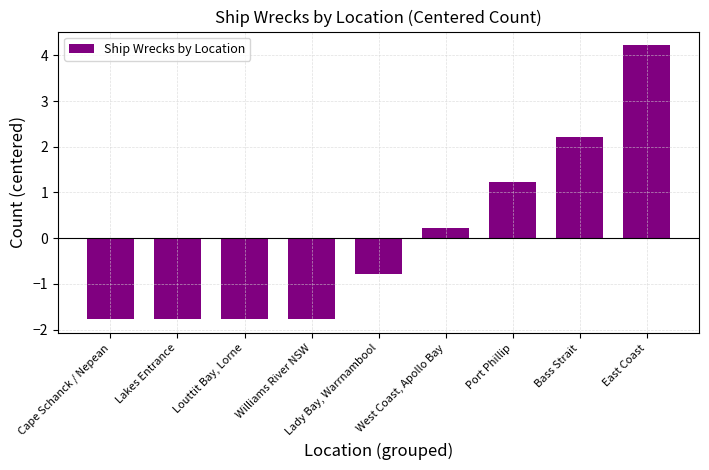

How many values are above zero?

4